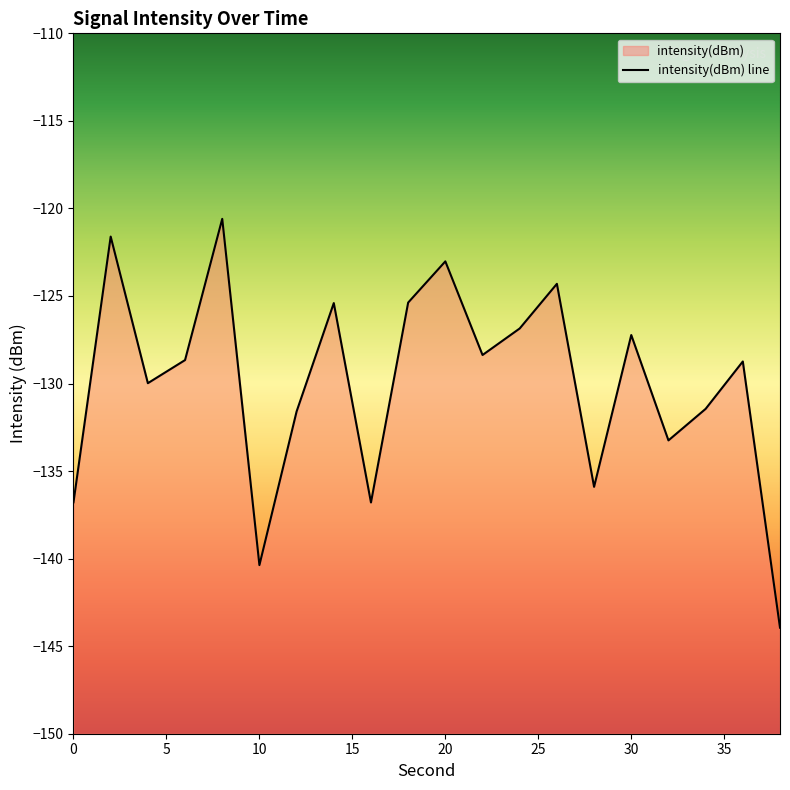

What is the difference between the values at 15 and 20?

8.1